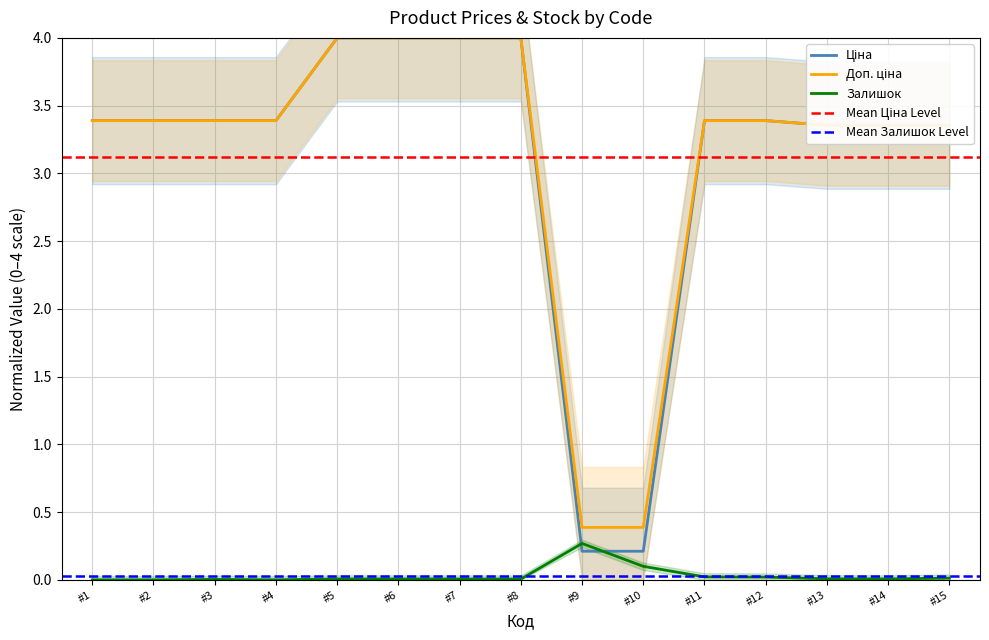

True or false: Залишок has a value of 0.2 at #1.

False